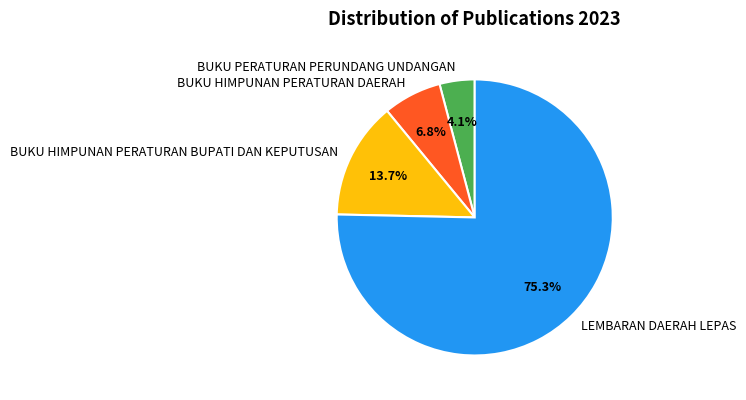

How many segments does this pie chart have?

4